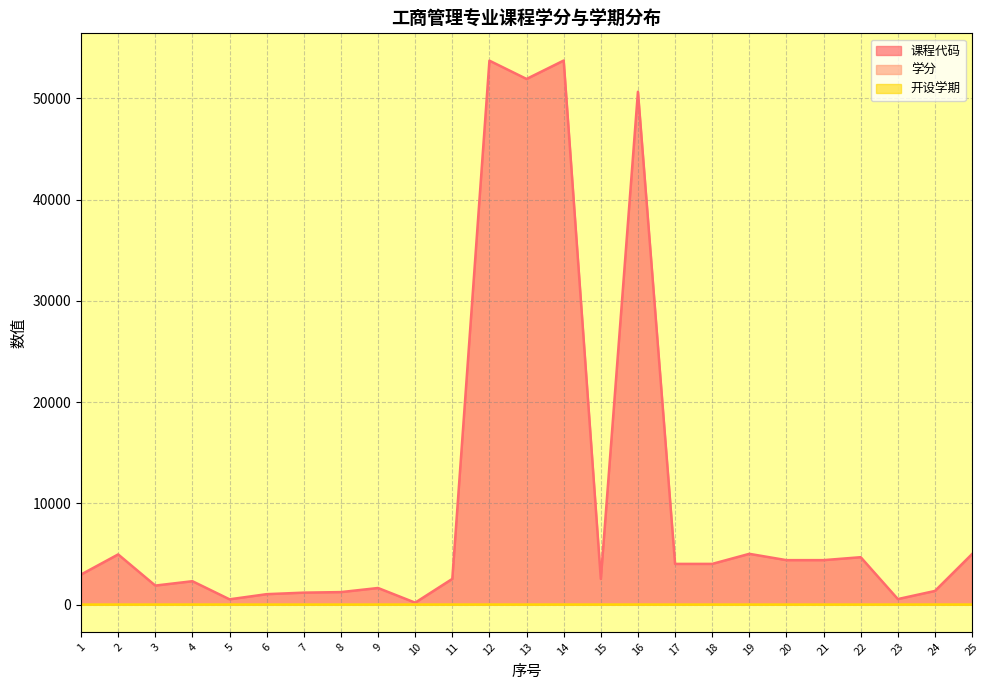

What is the difference between the second highest and second lowest values in the 学分 series?

2